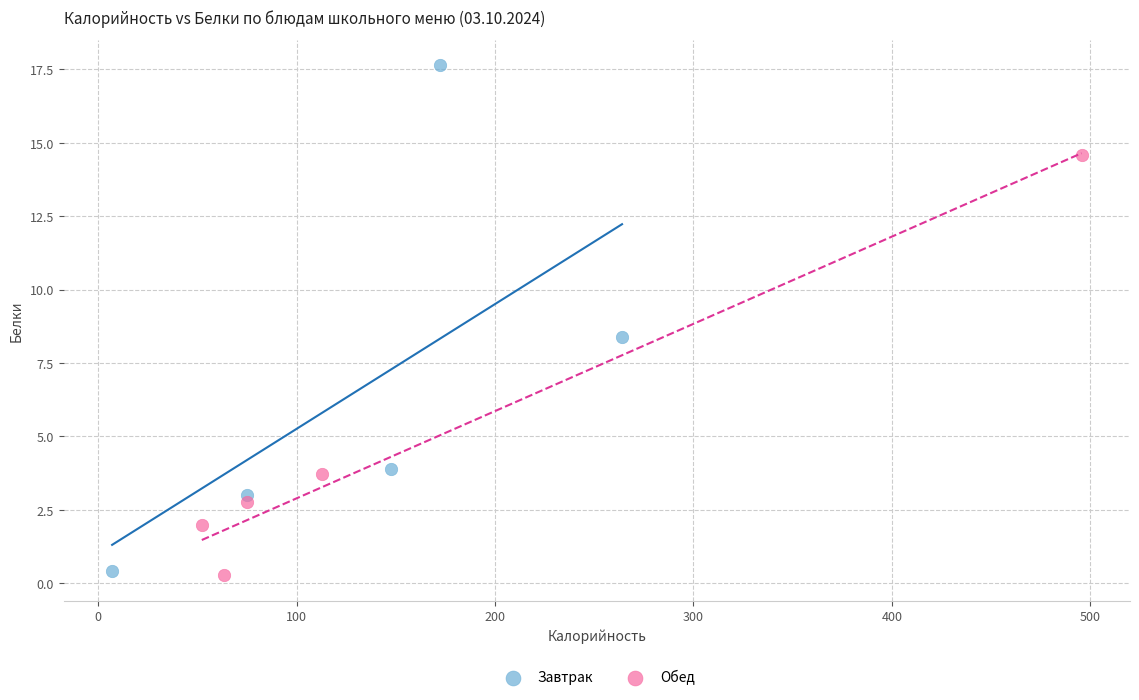

Which series has the largest Y range (max minus min)?

Завтрак